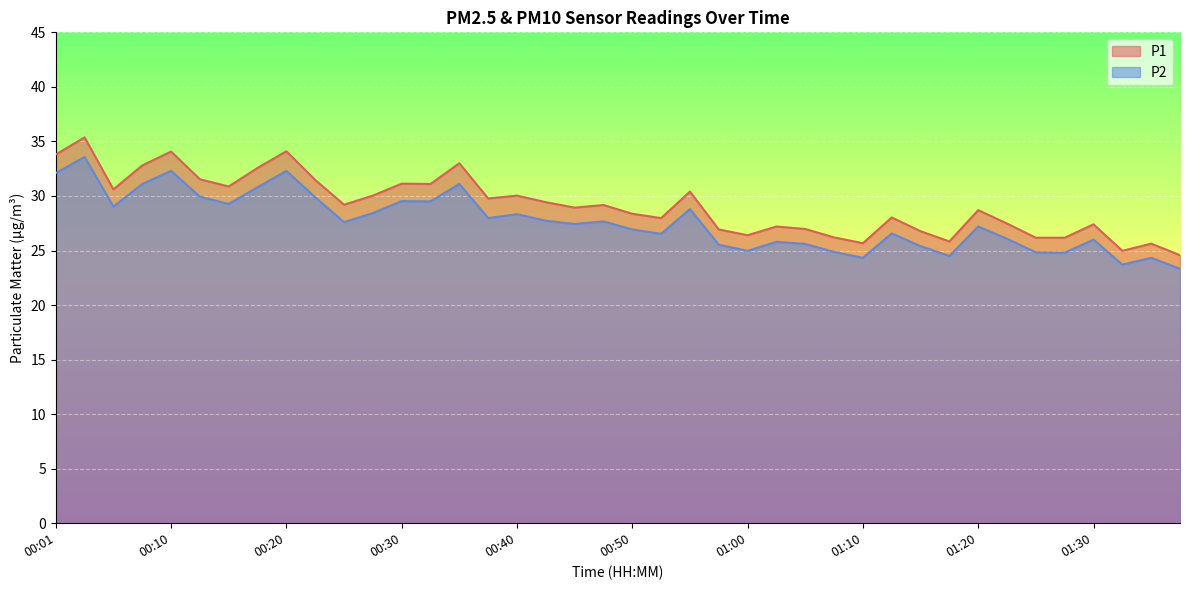

How many data points does each series have?

40